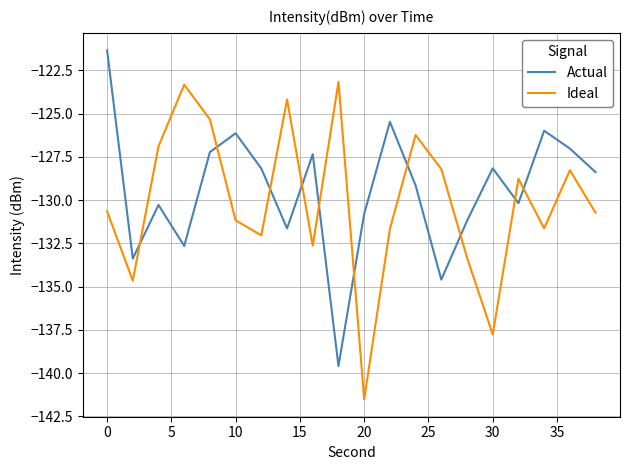

What is the maximum value for Actual?

-121.3